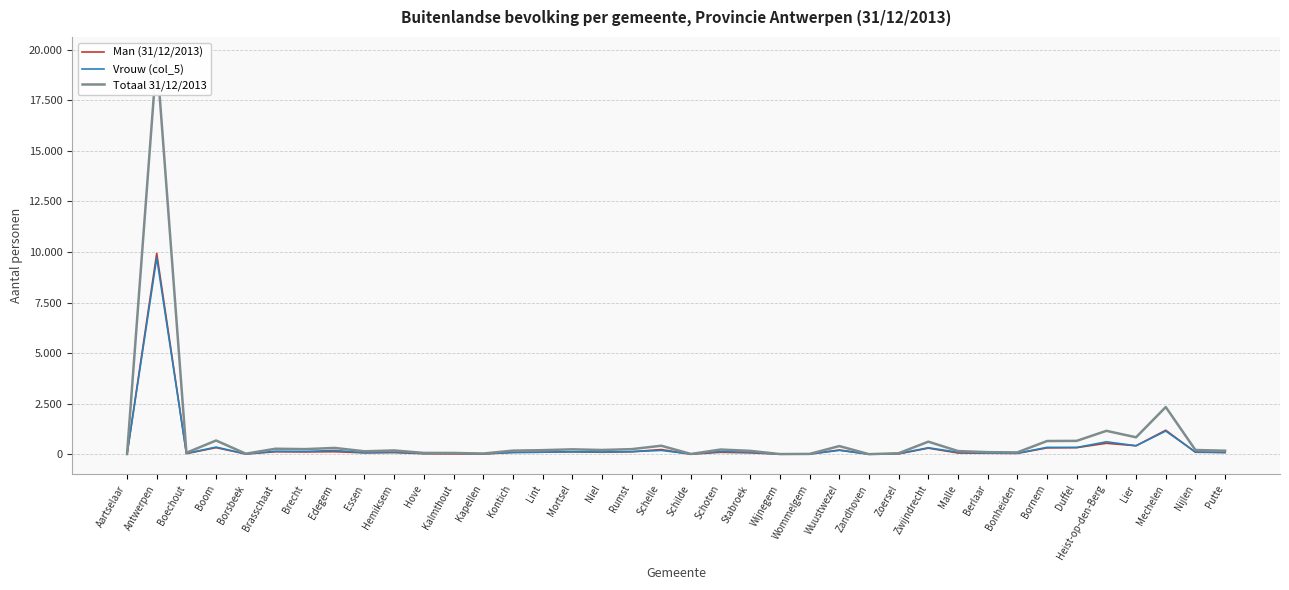

List the series in order of their peak value, highest first.

Totaal 31/12/2013, Man (31/12/2013), Vrouw (col_5)